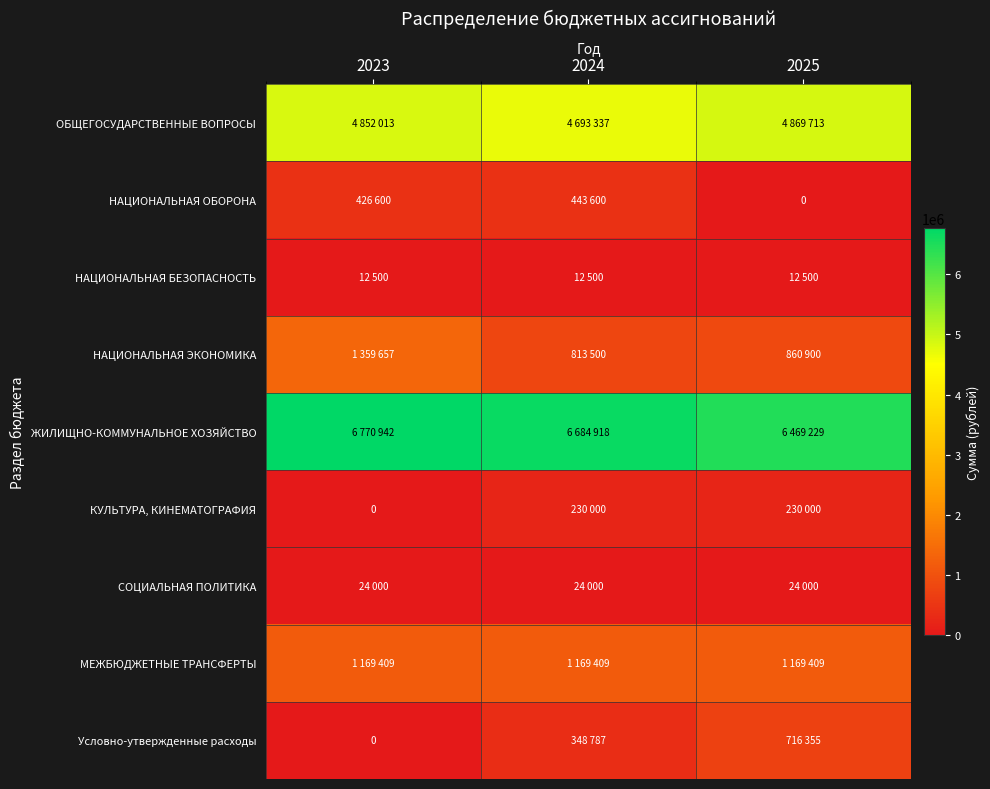

Is it true that НАЦИОНАЛЬНАЯ ОБОРОНА equals 641966 at 2023?

False